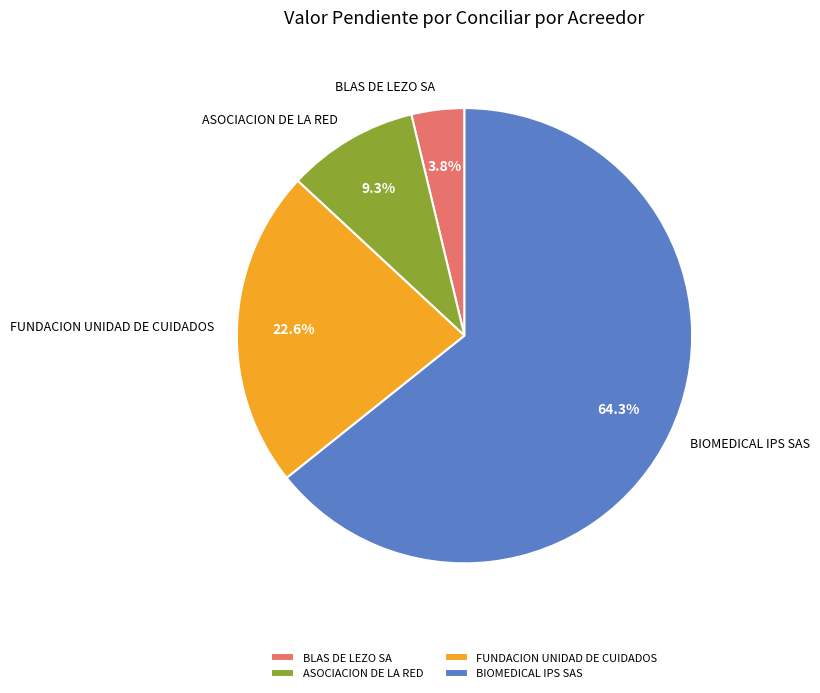

Which category has the smallest portion of the pie?

BLAS DE LEZO SA